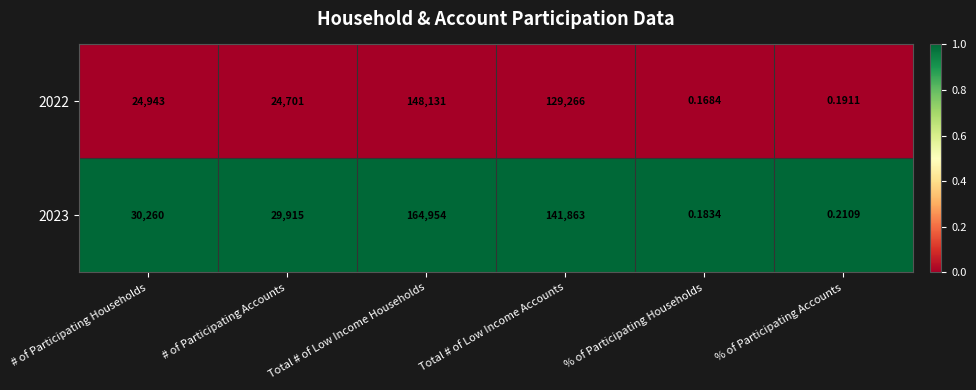

Which category has the lowest value across all series?

% of Participating Households